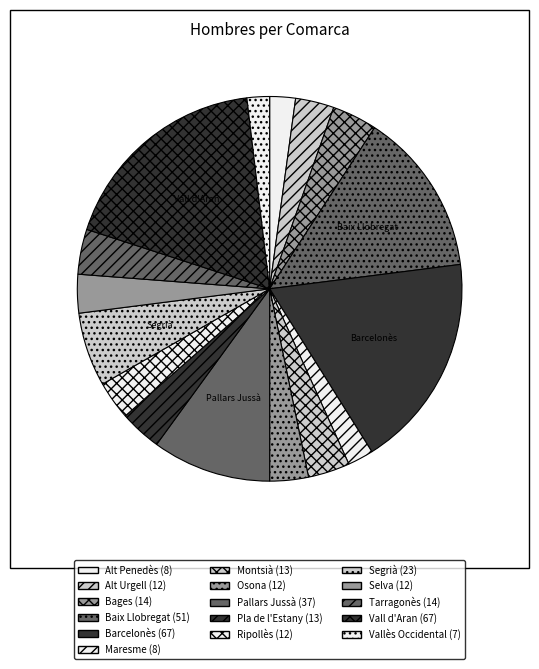

The Vallès Occidental slice represents 11% of the pie. True or false?

False